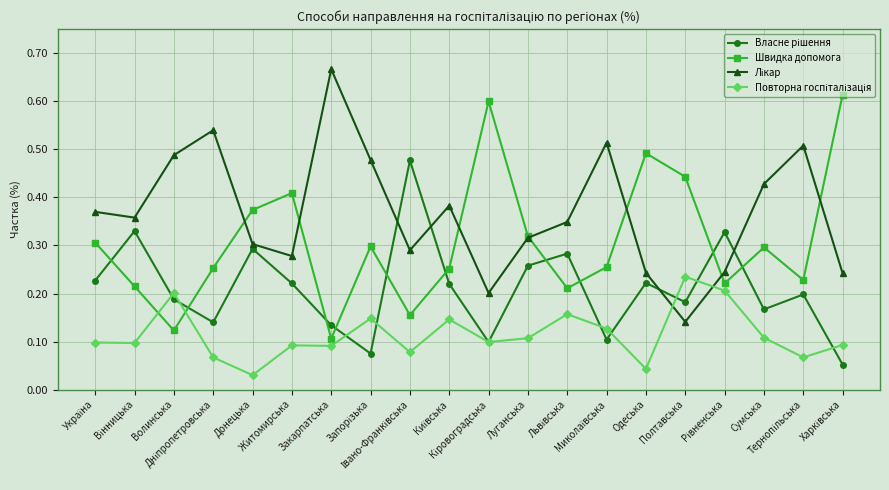

At how many categories does at least one series exceed 0?

20